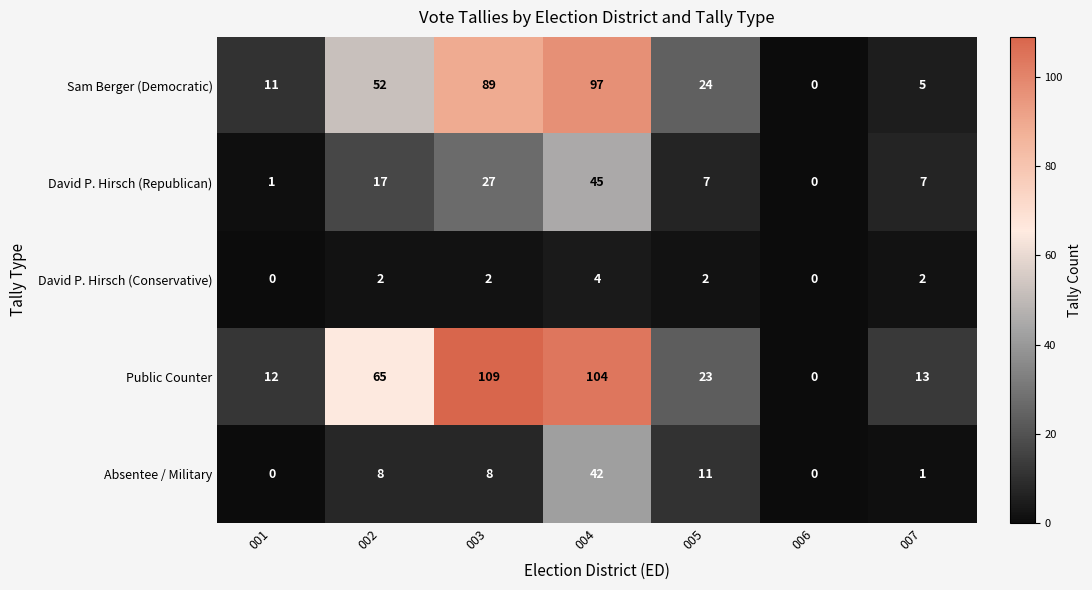

What is the maximum value for David P. Hirsch (Conservative)?

4